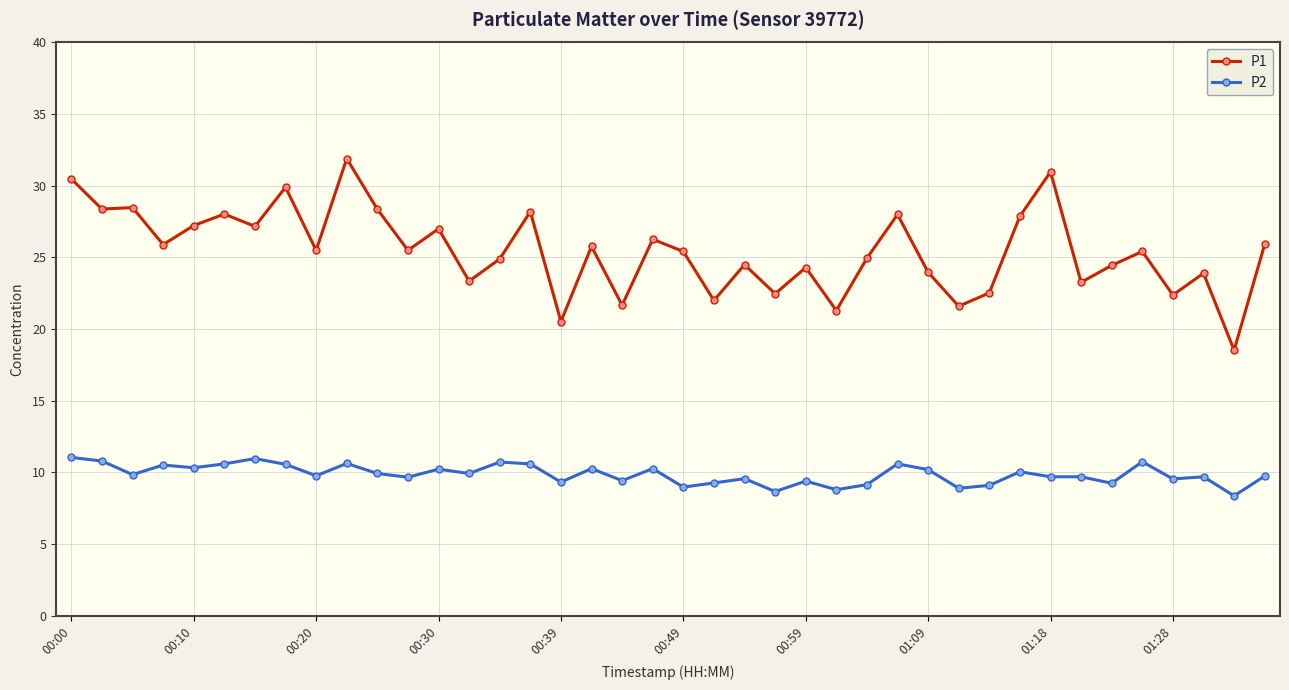

What is the minimum value shown in the chart?

8.4